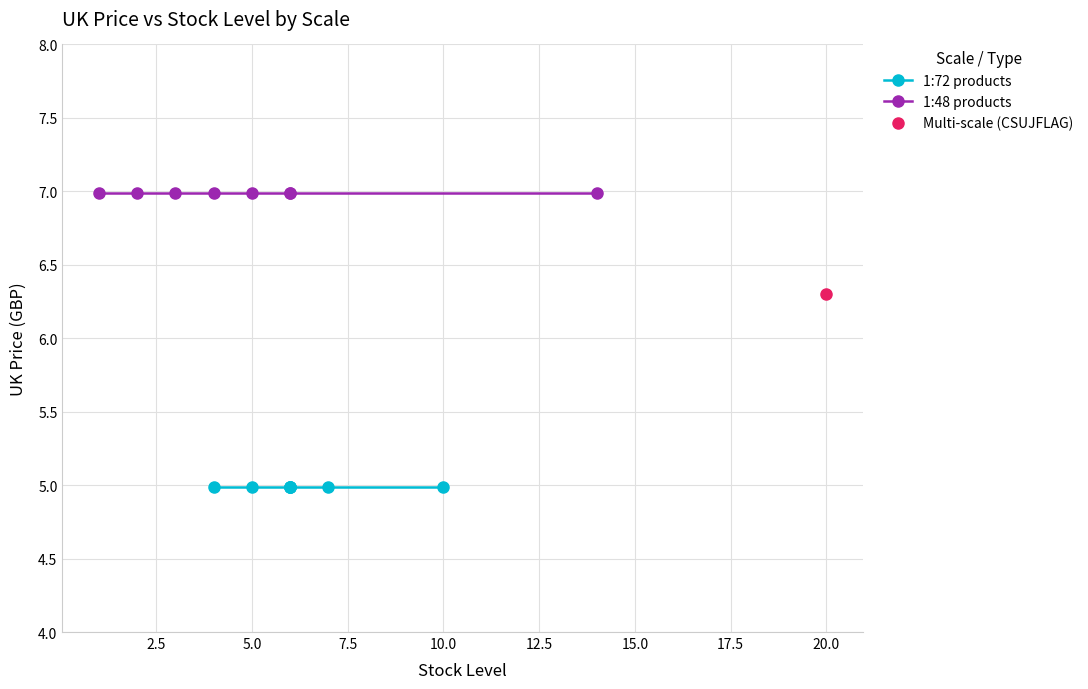

What is the value of the 1:72 products point at the 7th from the left?

5.0